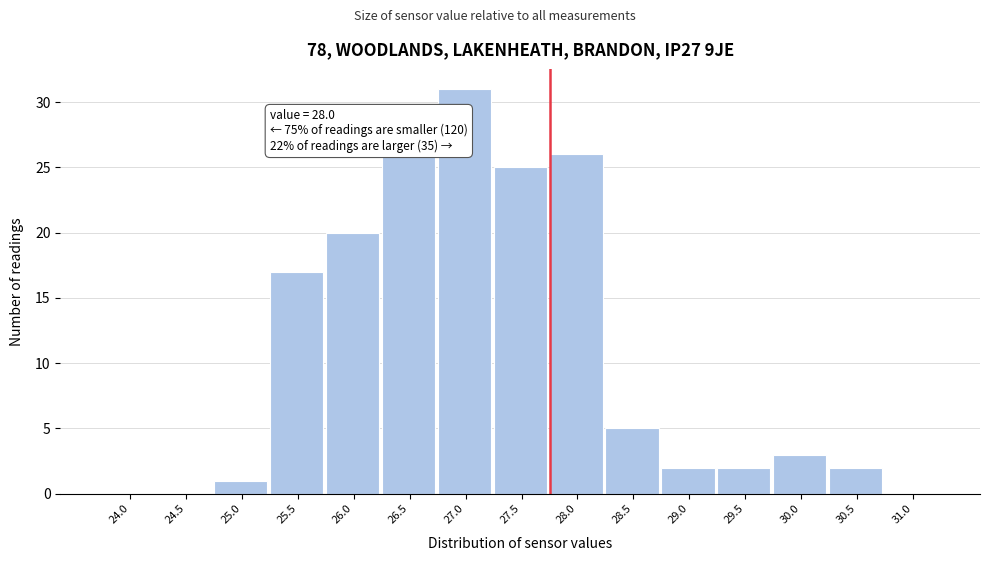

Reading right to left, extract all data points from this chart.

31.0=0	30.5=2	30.0=3	29.5=2	29.0=2	28.5=5	28.0=26	27.5=25	27.0=31	26.5=26	26.0=20	25.5=17	25.0=1	24.5=0	24.0=0